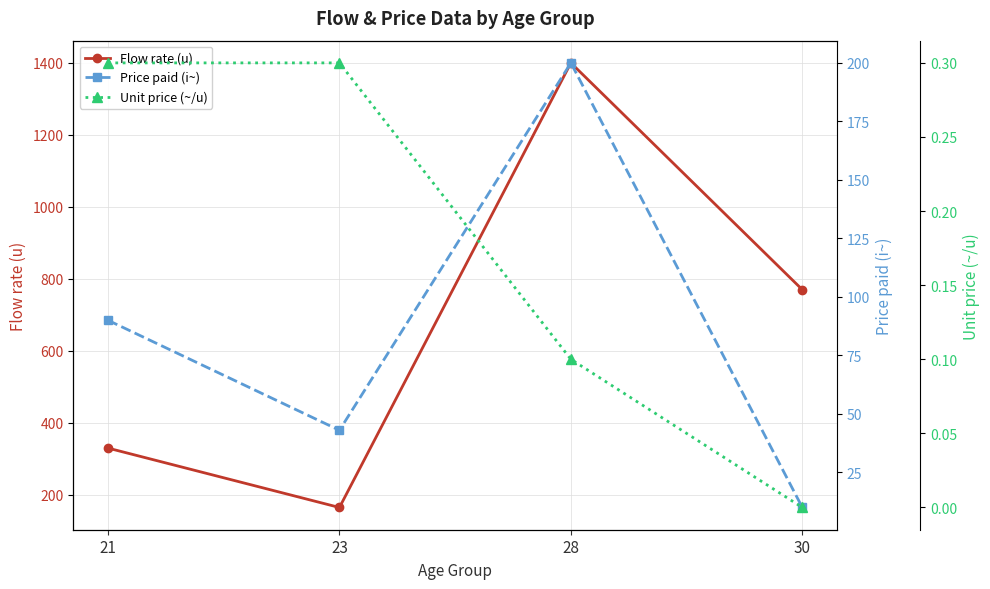

What is the difference between the second highest and second lowest values in the Flow rate (u) series?

440